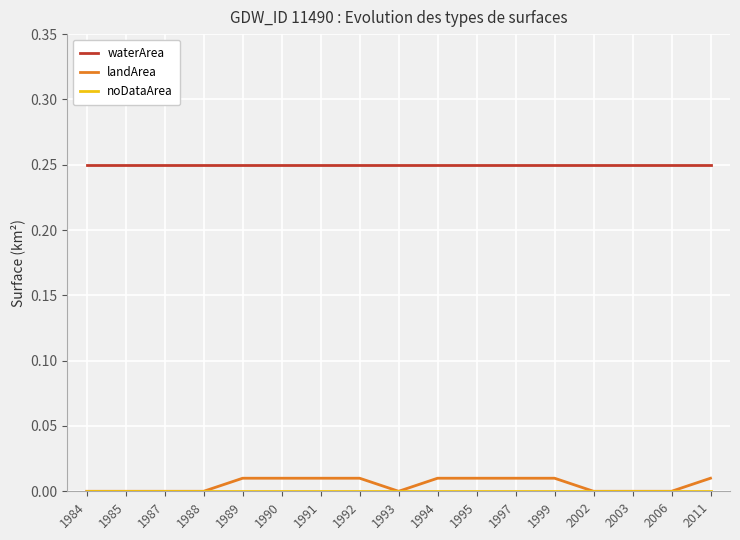

The waterArea series shows 0.4 at 2002. True or false?

False